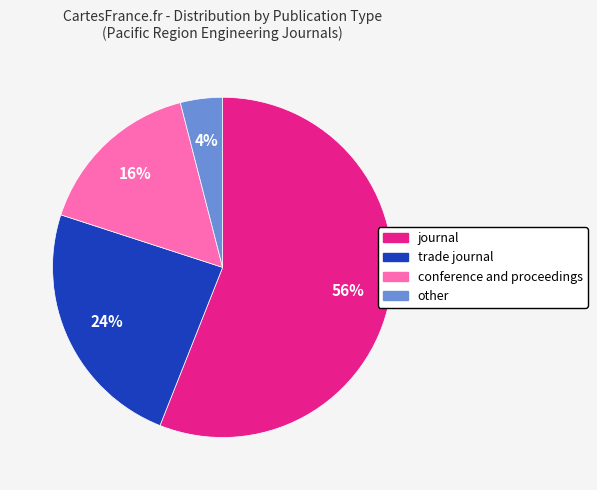

What is the ratio of the value at conference and proceedings to the value at trade journal?

0.7